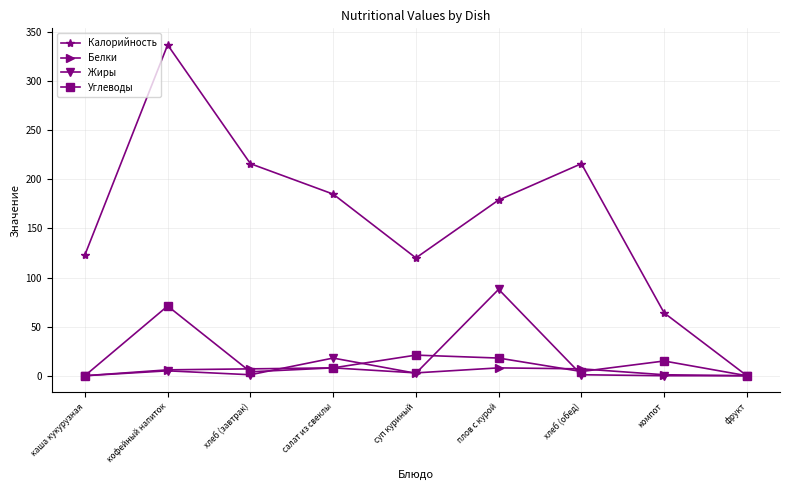

What is the difference between the second highest and second lowest values in the Жиры series?

18.0